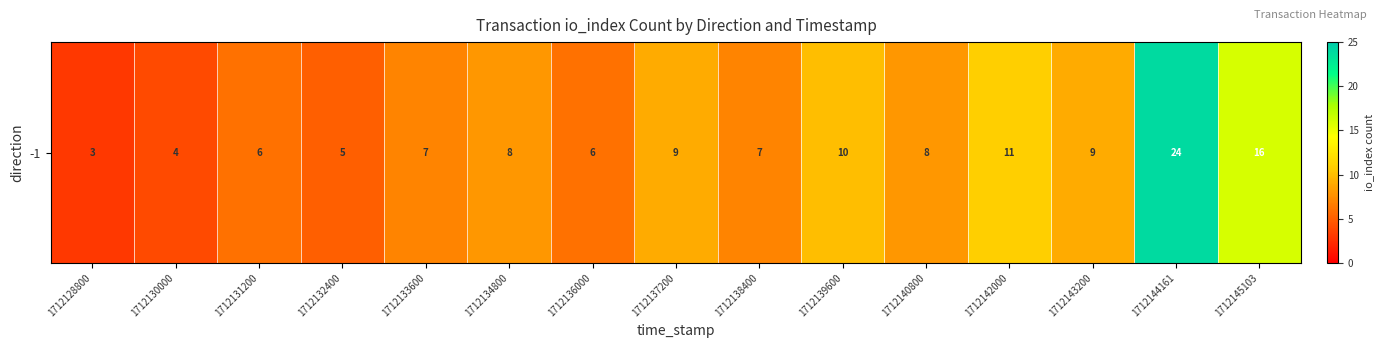

List the labels in order of value, largest first.

1712144161, 1712145103, 1712142000, 1712139600, 1712137200, 1712143200, 1712134800, 1712140800, 1712133600, 1712138400, 1712131200, 1712136000, 1712132400, 1712130000, 1712128800